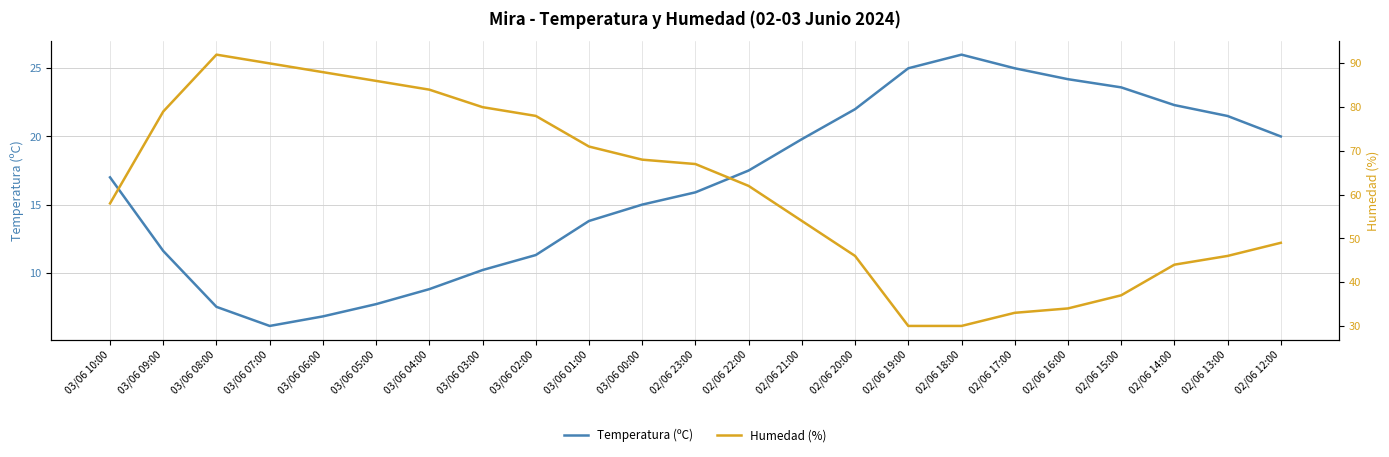

Which series changed the most between 03/06 00:00 and 02/06 19:00?

Humedad (%)